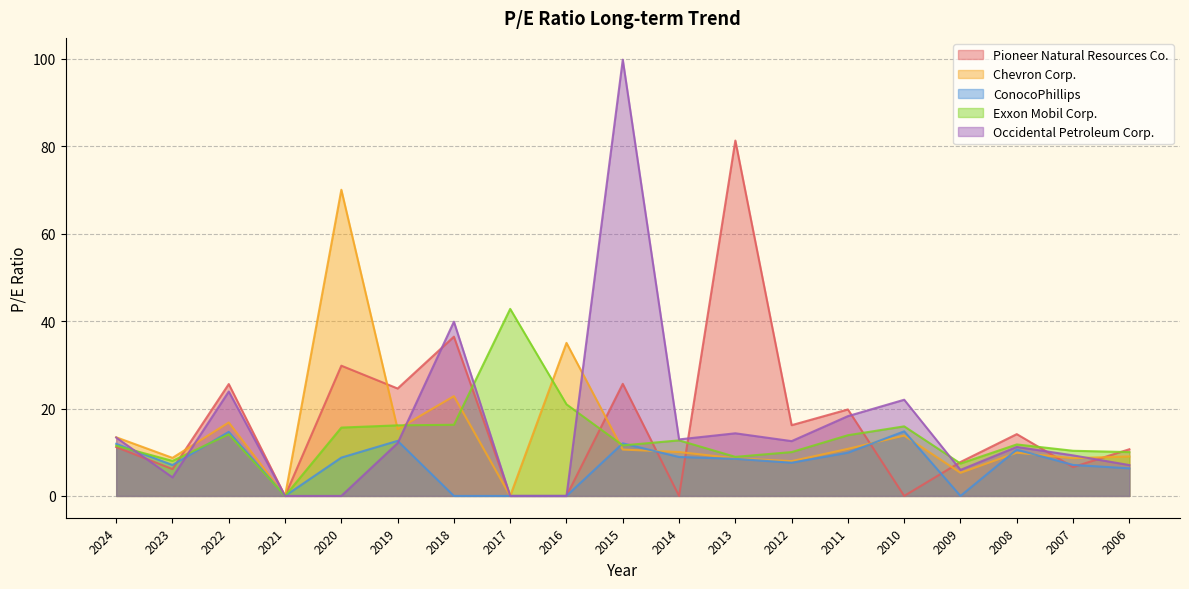

Rank the series at 2015 from lowest to highest value.

Chevron Corp., Exxon Mobil Corp., ConocoPhillips, Pioneer Natural Resources Co., Occidental Petroleum Corp.